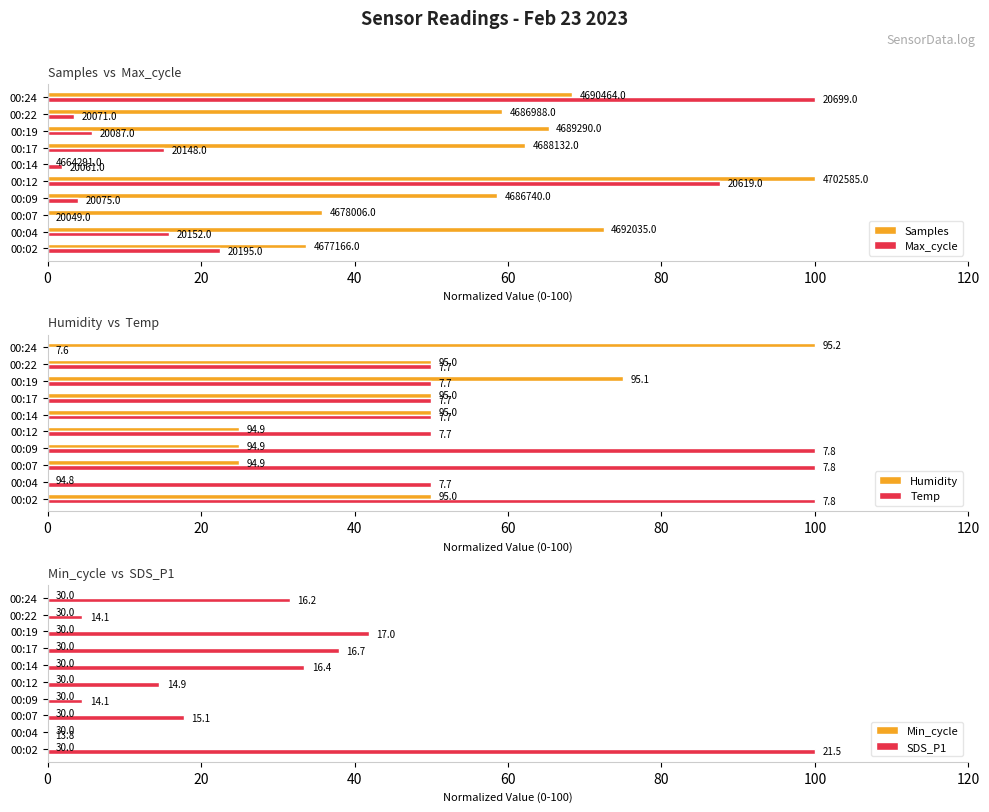

List the series in order of their peak value, highest first.

Samples, Max_cycle, Humidity, Temp, SDS_P1, Min_cycle